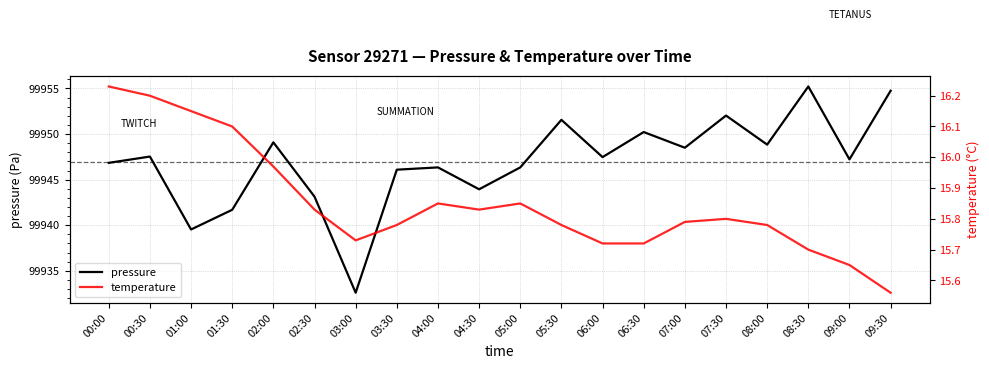

What is the label of the 9th point from the left?

04:00